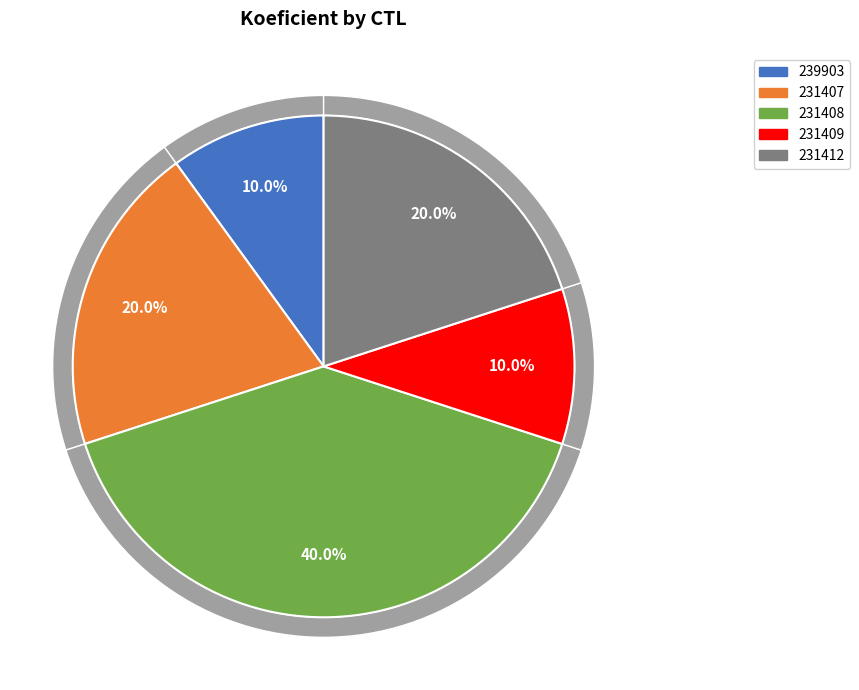

To the nearest percent, what is the difference between the largest and smallest slice percentages?

30%